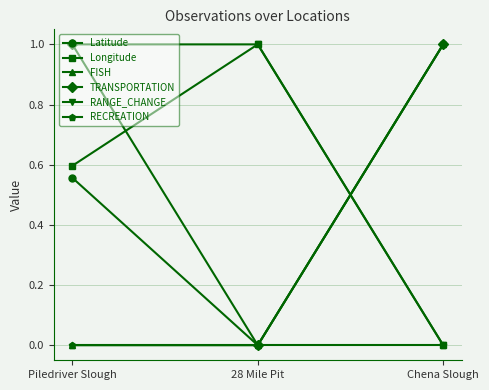

At which label does Longitude reach its minimum?

Chena Slough